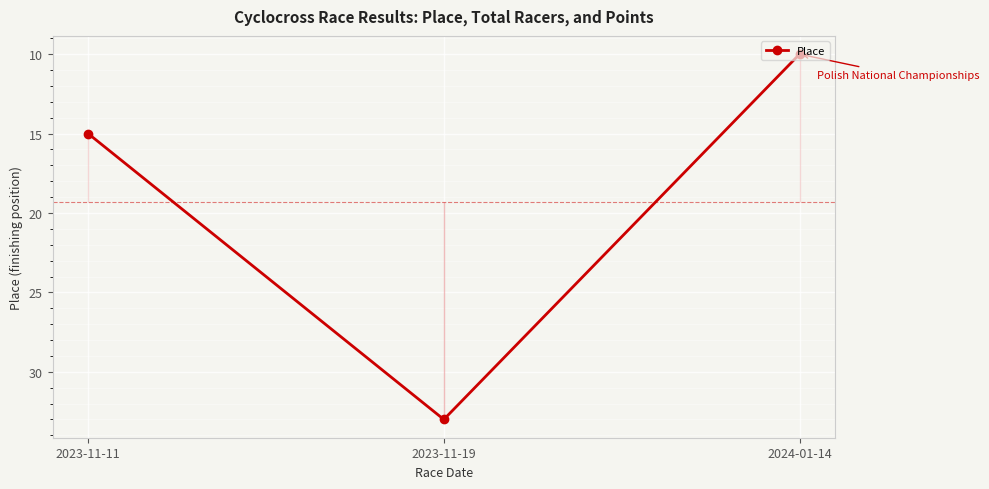

What is the approximate value at 2023-11-11, to the nearest 5?

15